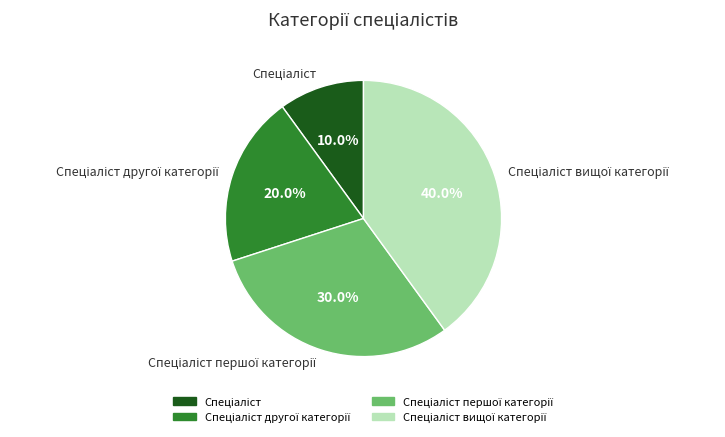

Is there any slice that represents more than half of the pie?

No